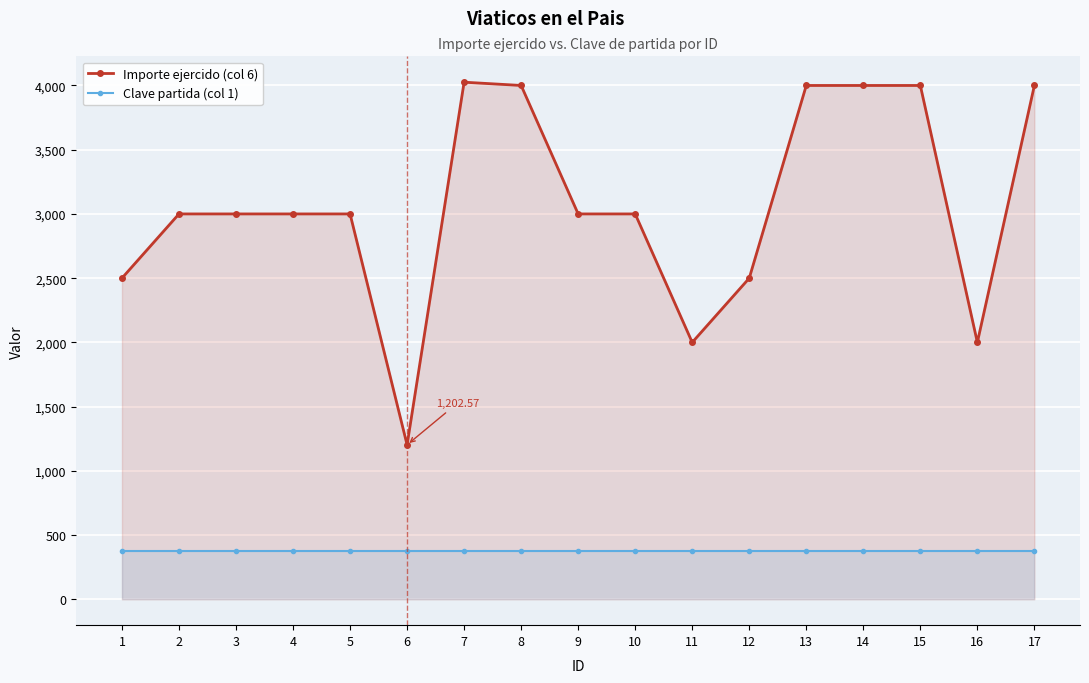

Reading right to left, extract all data points from this chart.

Importe ejercido (col 6): 17=4000.0	16=2000.0	15=4000.0	14=4000.0	13=4000.0	12=2500.0	11=2000.0	10=3000.0	9=3000.0	8=4000.0	7=4025.5	6=1202.6	5=3000.0	4=3000.0	3=3000.0	2=3000.0	1=2500.0
Clave partida (col 1): 17=375.0	16=375.0	15=375.0	14=375.0	13=375.0	12=375.0	11=375.0	10=375.0	9=375.0	8=375.0	7=375.0	6=375.0	5=375.0	4=375.0	3=375.0	2=375.0	1=375.0